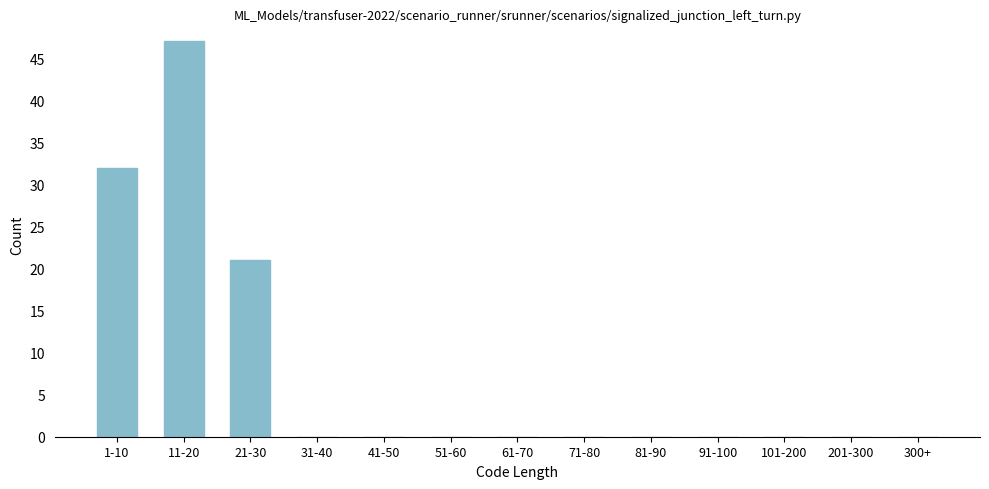

Reading right to left, extract all data points from this chart.

300+=0	201-300=0	101-200=0	91-100=0	81-90=0	71-80=0	61-70=0	51-60=0	41-50=0	31-40=0	21-30=21	11-20=47	1-10=32